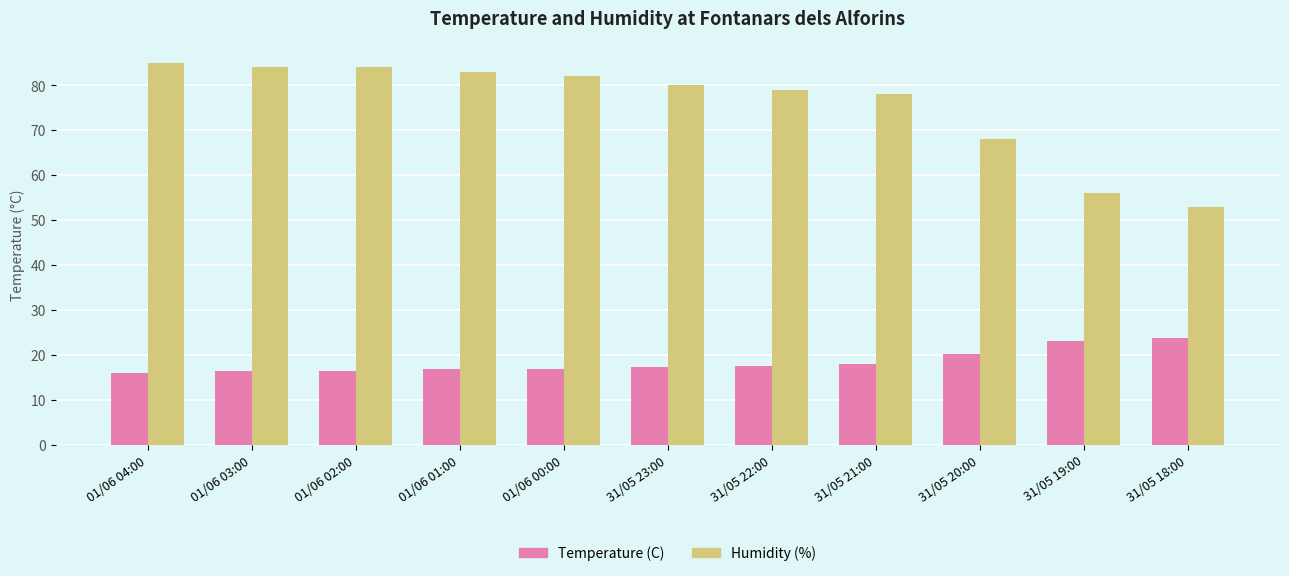

The value of Temperature (C) at 01/06 04:00 is 9.9. True or false?

False